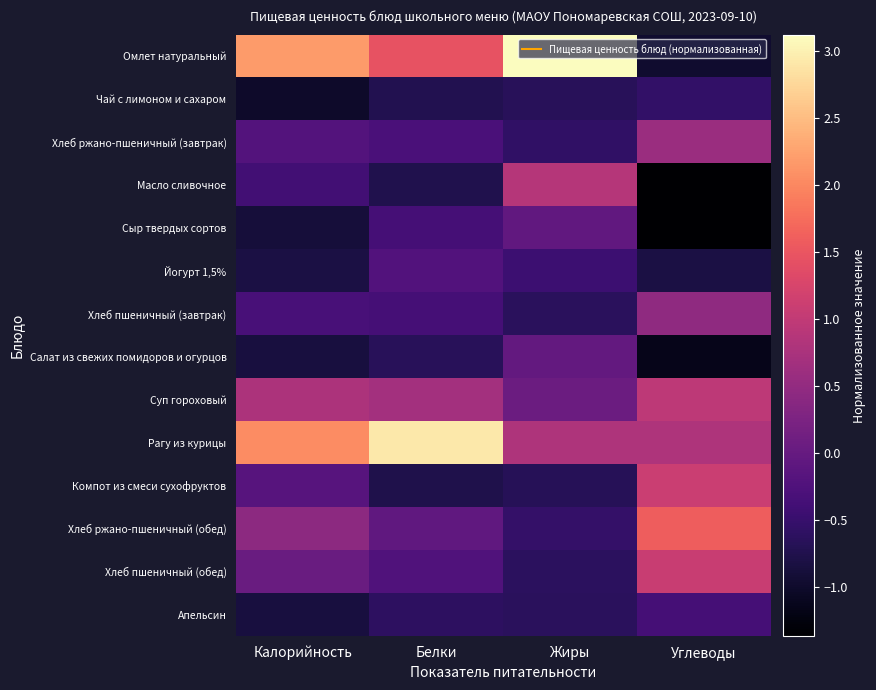

Reading right to left, transcribe all the data shown in this chart.

Омлет натуральный: Углеводы=-1.0	Жиры=3.1	Белки=1.5	Калорийность=2.2
Чай с лимоном и сахаром: Углеводы=-0.5	Жиры=-0.7	Белки=-0.7	Калорийность=-1.0
Хлеб ржано-пшеничный (завтрак): Углеводы=0.6	Жиры=-0.6	Белки=-0.3	Калорийность=-0.2
Масло сливочное: Углеводы=-1.4	Жиры=0.9	Белки=-0.7	Калорийность=-0.4
Сыр твердых сортов: Углеводы=-1.4	Жиры=-0.0	Белки=-0.4	Калорийность=-0.9
Йогурт 1,5%: Углеводы=-0.8	Жиры=-0.4	Белки=-0.2	Калорийность=-0.8
Хлеб пшеничный (завтрак): Углеводы=0.5	Жиры=-0.6	Белки=-0.4	Калорийность=-0.3
Салат из свежих помидоров и огурцов: Углеводы=-1.1	Жиры=-0.0	Белки=-0.7	Калорийность=-0.9
Суп гороховый: Углеводы=1.0	Жиры=0.1	Белки=0.7	Калорийность=0.8
Рагу из курицы: Углеводы=0.8	Жиры=0.8	Белки=2.9	Калорийность=2.0
Компот из смеси сухофруктов: Углеводы=1.1	Жиры=-0.7	Белки=-0.8	Калорийность=-0.2
Хлеб ржано-пшеничный (обед): Углеводы=1.6	Жиры=-0.5	Белки=-0.1	Калорийность=0.4
Хлеб пшеничный (обед): Углеводы=1.1	Жиры=-0.6	Белки=-0.2	Калорийность=0.1
Апельсин: Углеводы=-0.4	Жиры=-0.6	Белки=-0.6	Калорийность=-0.9